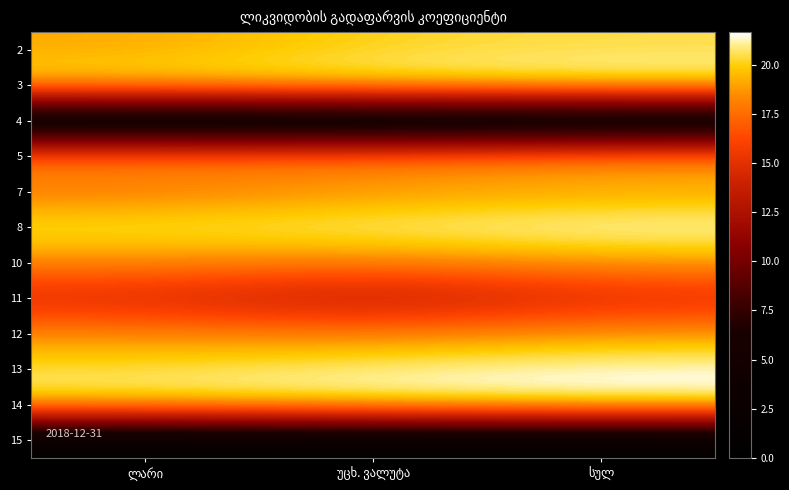

List the labels in order of 5 value, smallest first.

უცხ. ვალუტა, ლარი, სულ